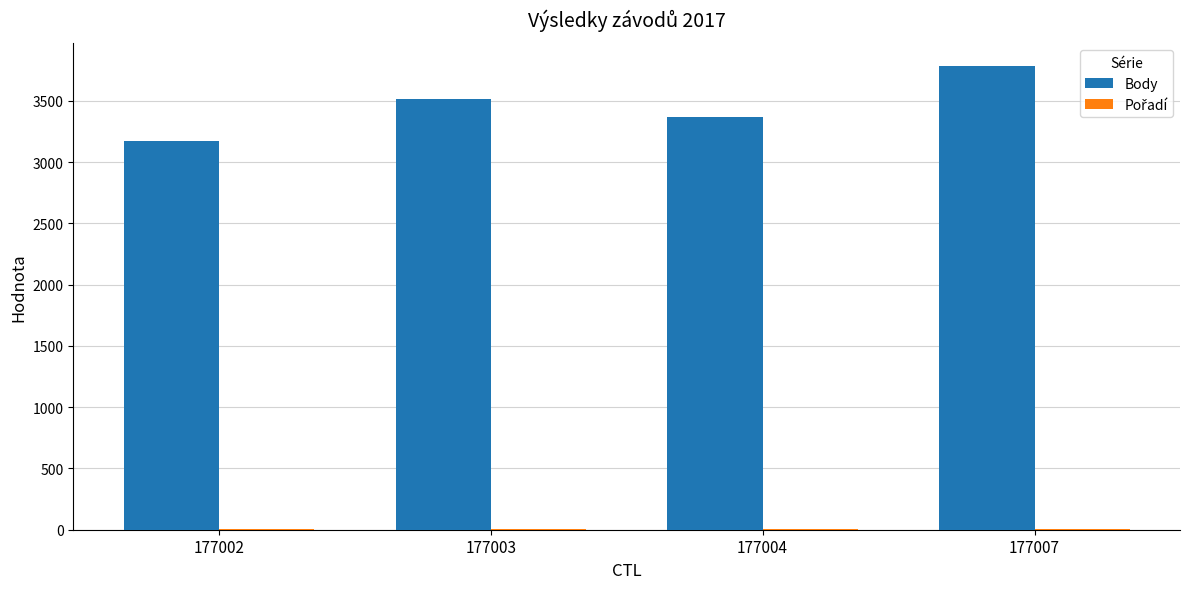

What is the maximum value shown in the chart?

3782